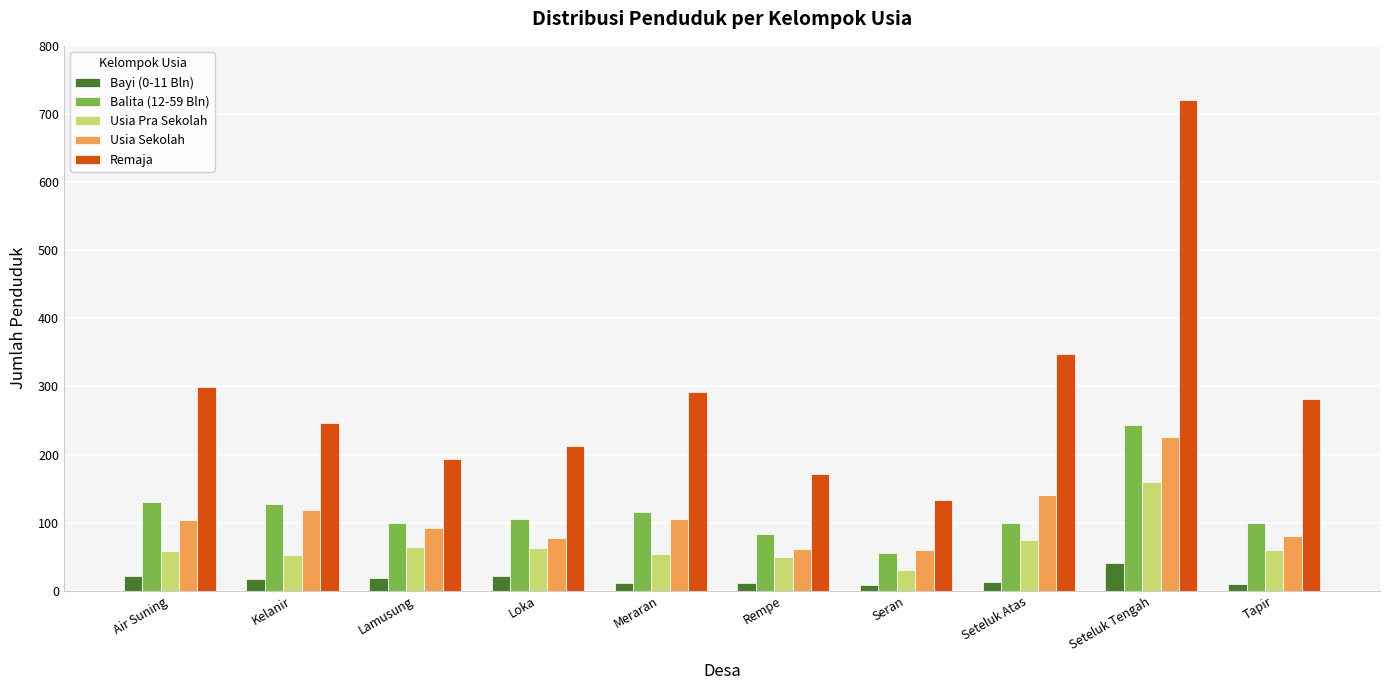

Are the bars horizontal?

No